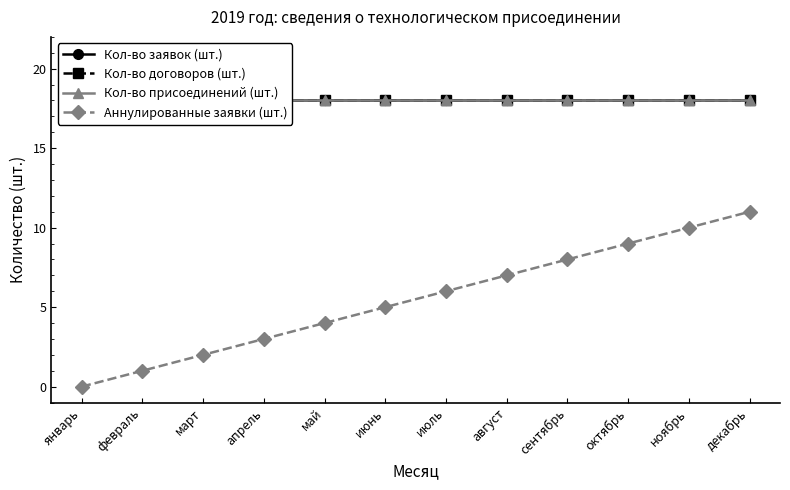

Reading left to right, transcribe all the data shown in this chart.

Кол-во заявок (шт.): январь=18	февраль=18	март=18	апрель=18	май=18	июнь=18	июль=18	август=18	сентябрь=18	октябрь=18	ноябрь=18	декабрь=18
Кол-во договоров (шт.): январь=18	февраль=18	март=18	апрель=18	май=18	июнь=18	июль=18	август=18	сентябрь=18	октябрь=18	ноябрь=18	декабрь=18
Кол-во присоединений (шт.): январь=18	февраль=18	март=18	апрель=18	май=18	июнь=18	июль=18	август=18	сентябрь=18	октябрь=18	ноябрь=18	декабрь=18
Аннулированные заявки (шт.): январь=0	февраль=1	март=2	апрель=3	май=4	июнь=5	июль=6	август=7	сентябрь=8	октябрь=9	ноябрь=10	декабрь=11